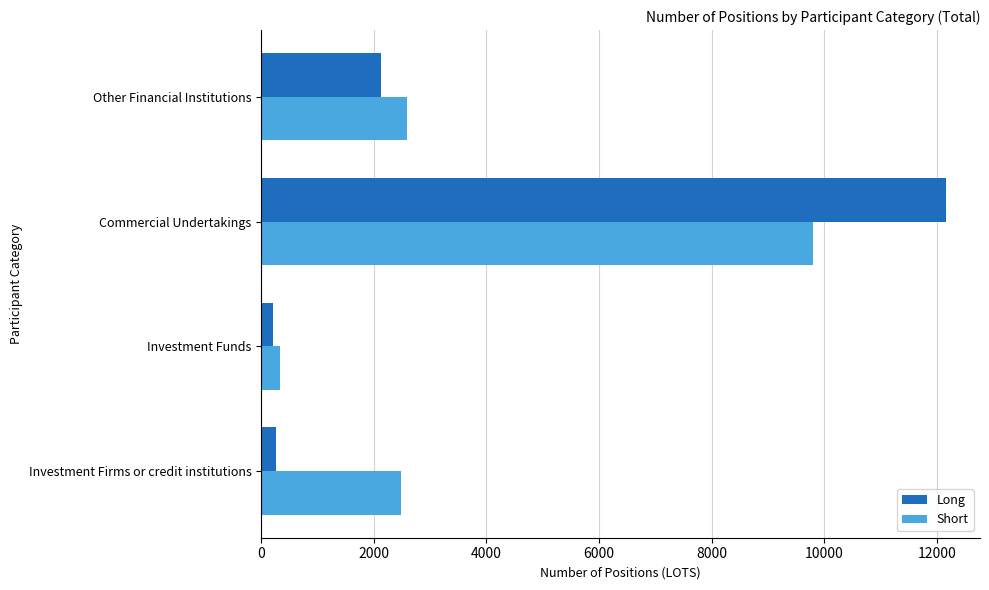

List the series in order of their peak value, highest first.

Long, Short